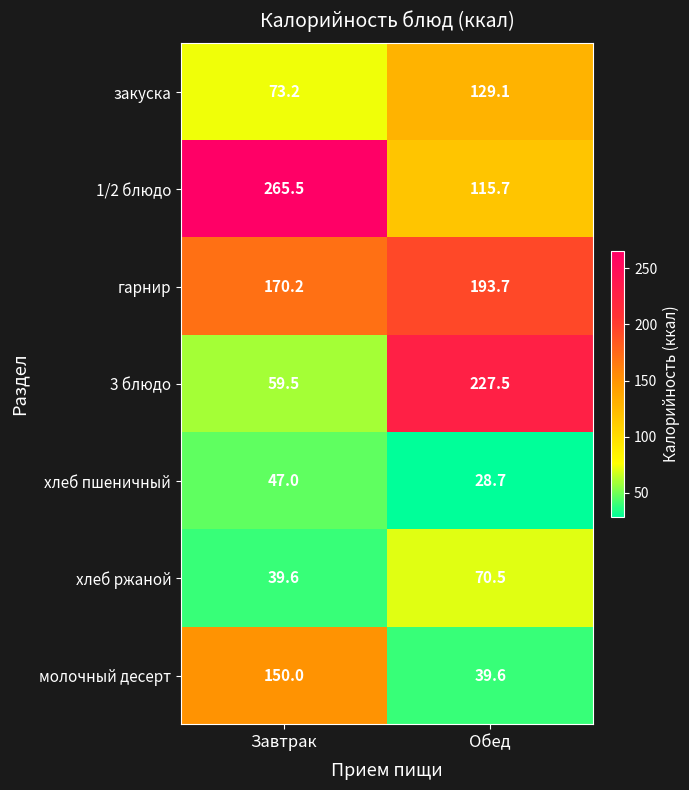

At which category is the sum across all series the highest?

Завтрак